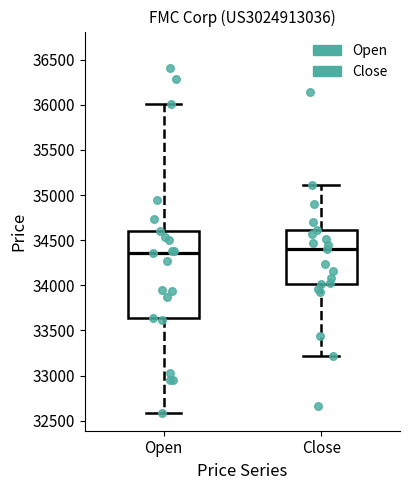

Reading left to right, read every box against the y-axis: the position of its median line, the range the box covers, and the ends of its whiskers. The values are not printed on the chart, so give them approximately, as read against the axis.

Open: median 34350, box 33650 to 34600, whiskers 32600 to 36000
Close: median 34400, box 34000 to 34600, whiskers 33200 to 35100